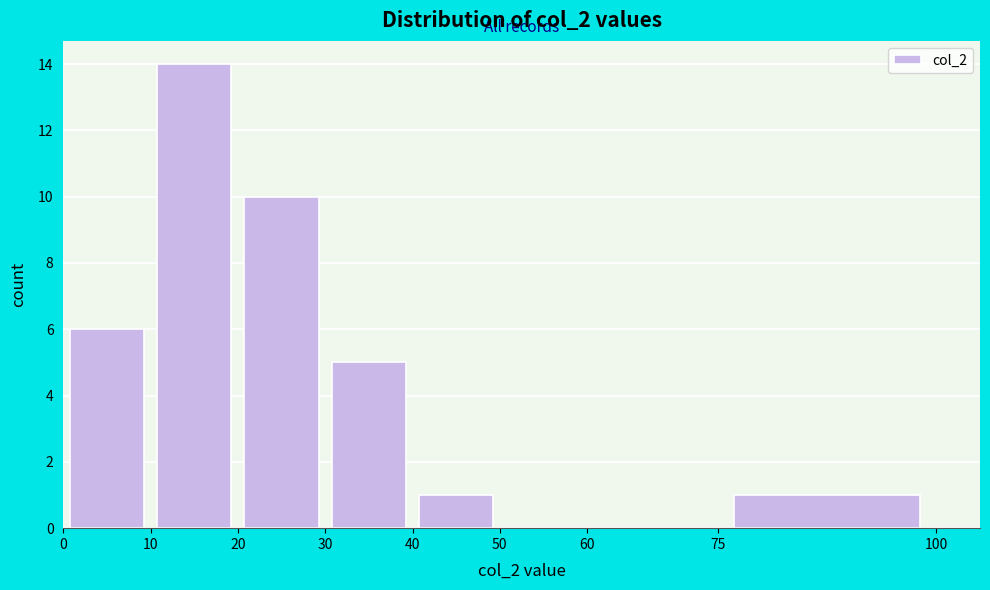

How tall is the bar that spans 40 to 50 on the x-axis? The values are not printed on the chart, so give them approximately, as read against the axis.

1